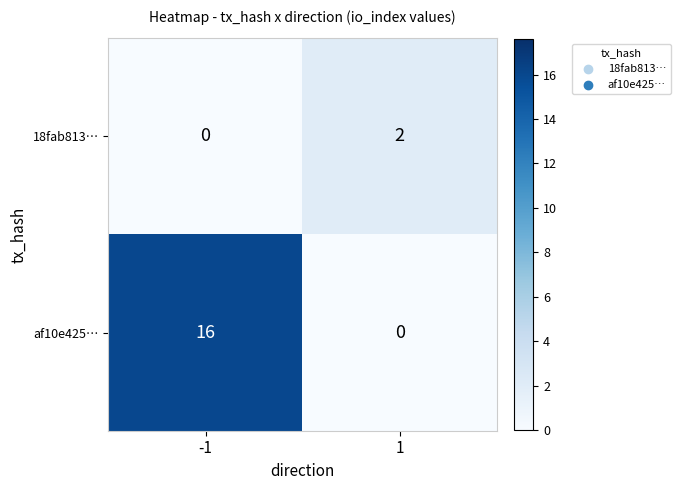

Reading left to right, transcribe all the data shown in this chart.

18fab813…: 0	2
af10e425…: 16	0